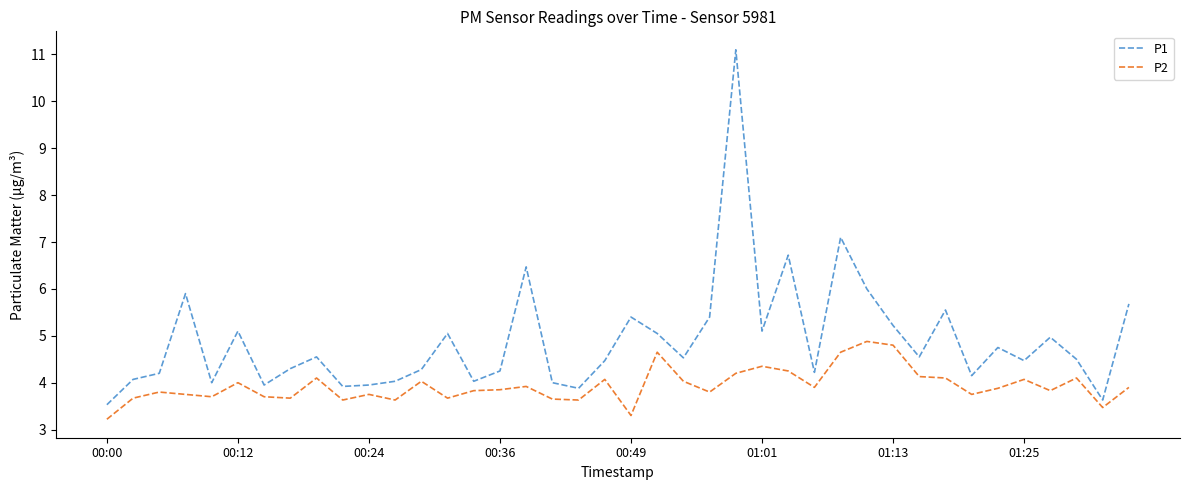

What is the difference between the maximum and minimum values in the P1 series?

7.6